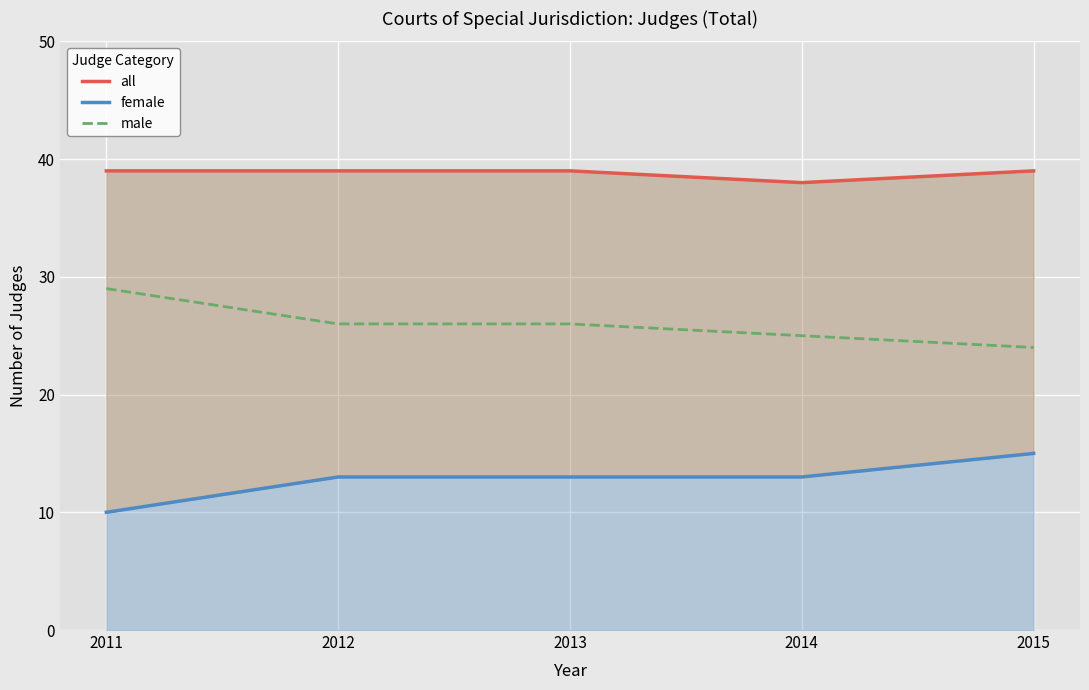

What is the maximum value shown in the chart?

39